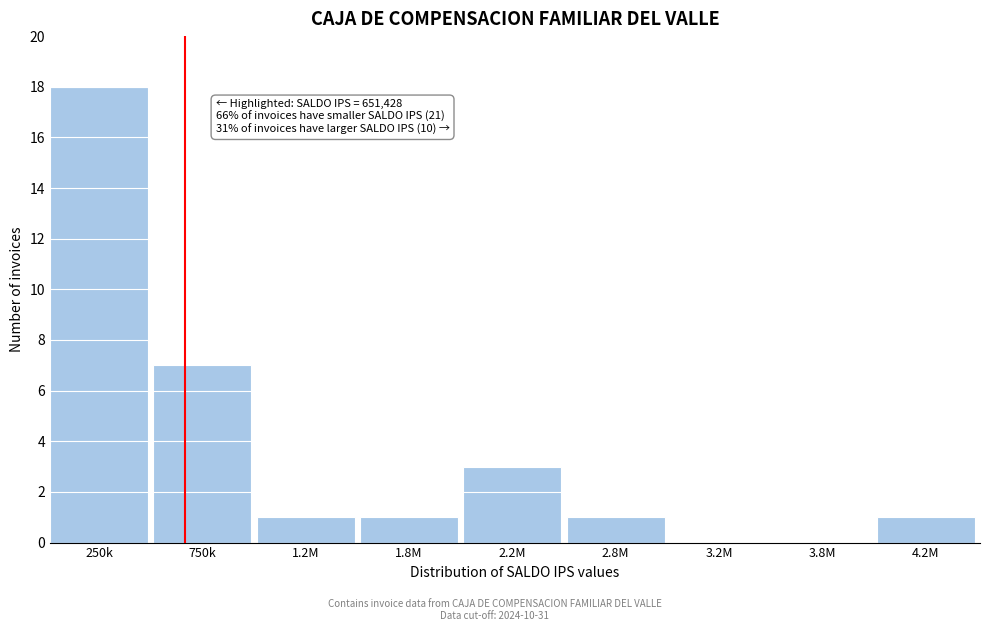

Reading left to right, transcribe all the data shown in this chart.

250k=18	750k=7	1.2M=1	1.8M=1	2.2M=3	2.8M=1	3.2M=0	3.8M=0	4.2M=1